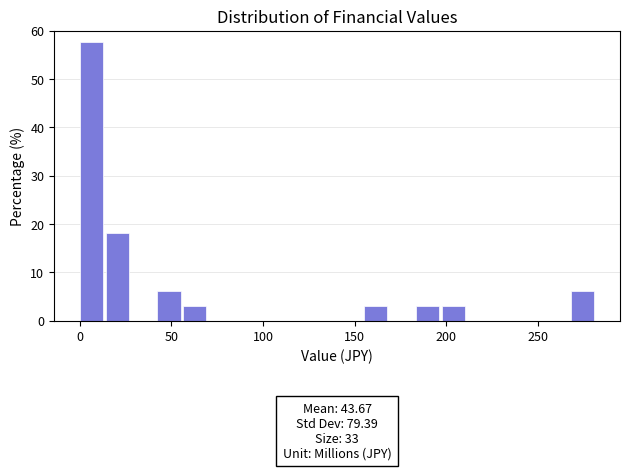

Read against the x-axis, roughly where is the centre of the tallest bar?

5